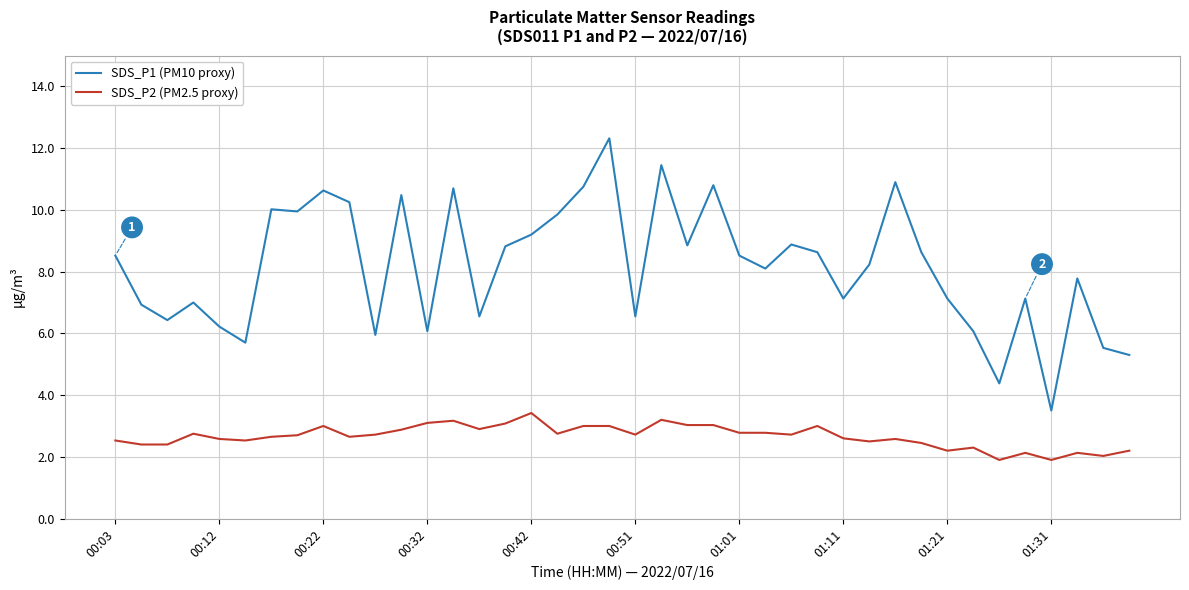

True or false: SDS_P1 (PM10 proxy) and SDS_P2 (PM2.5 proxy) cross at least once.

False